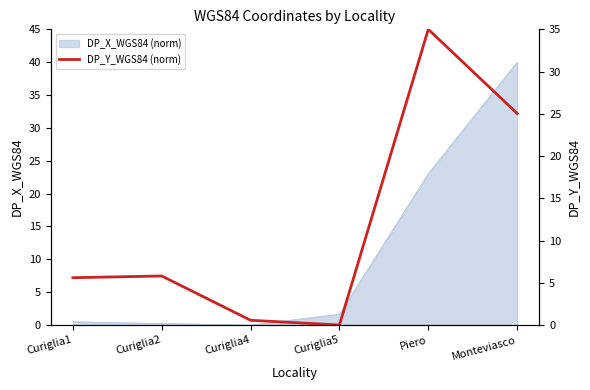

True or false: the data has more than 0 interior local peaks.

True